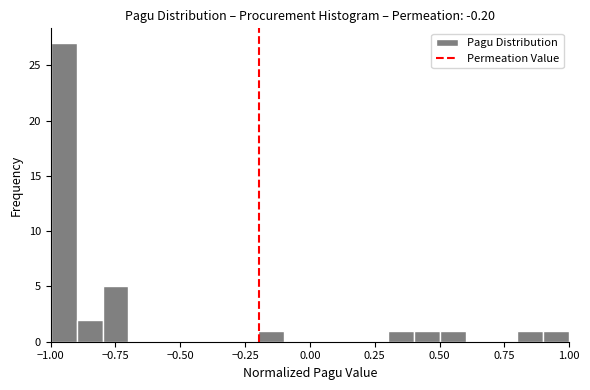

Around what value on the x-axis is the tallest bar? Give the approximate position of its centre, as read against the axis.

-0.95